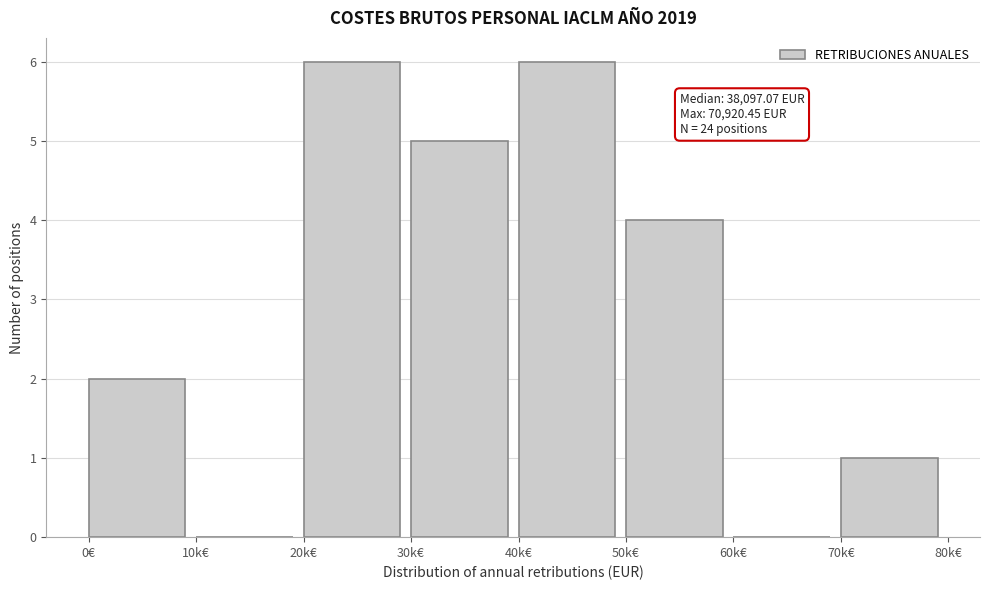

Reading left to right, list all the values displayed in this chart.

0€=2	10k€=0	20k€=6	30k€=5	40k€=6	50k€=4	60k€=0	70k€=1